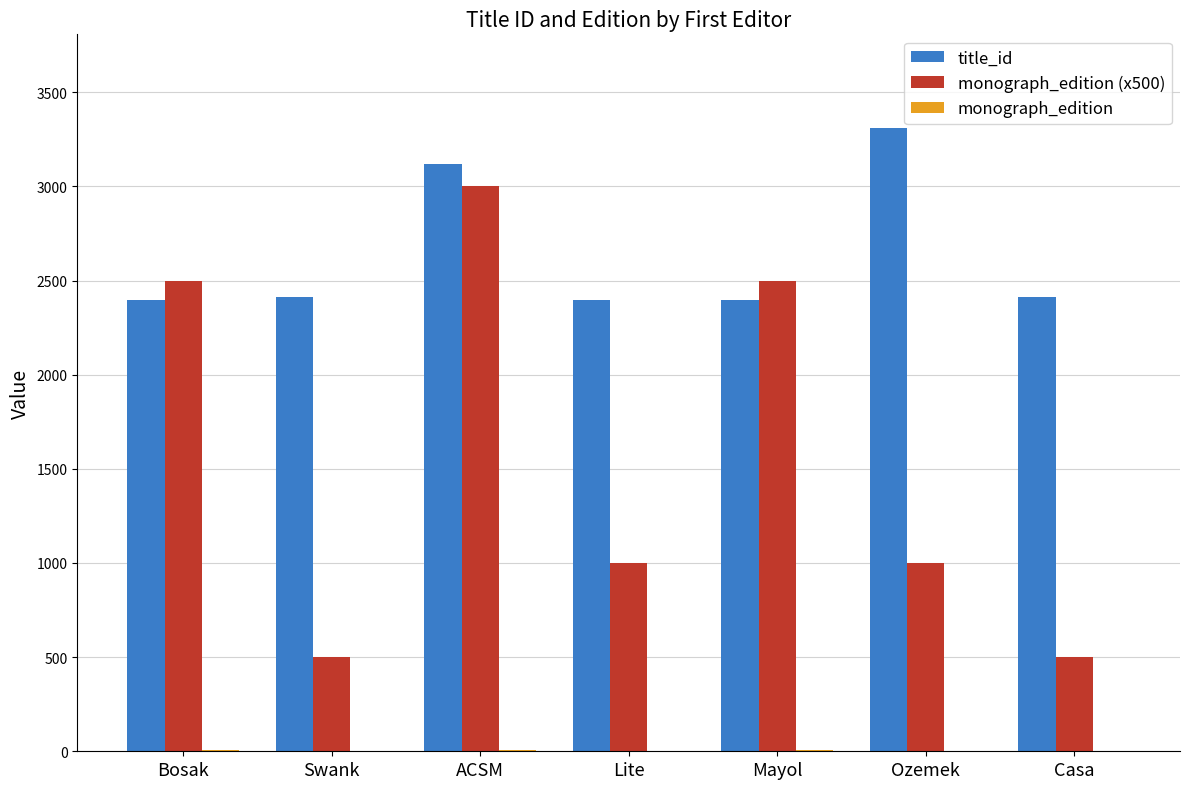

Where is title_id nearest to the value 2853?

ACSM